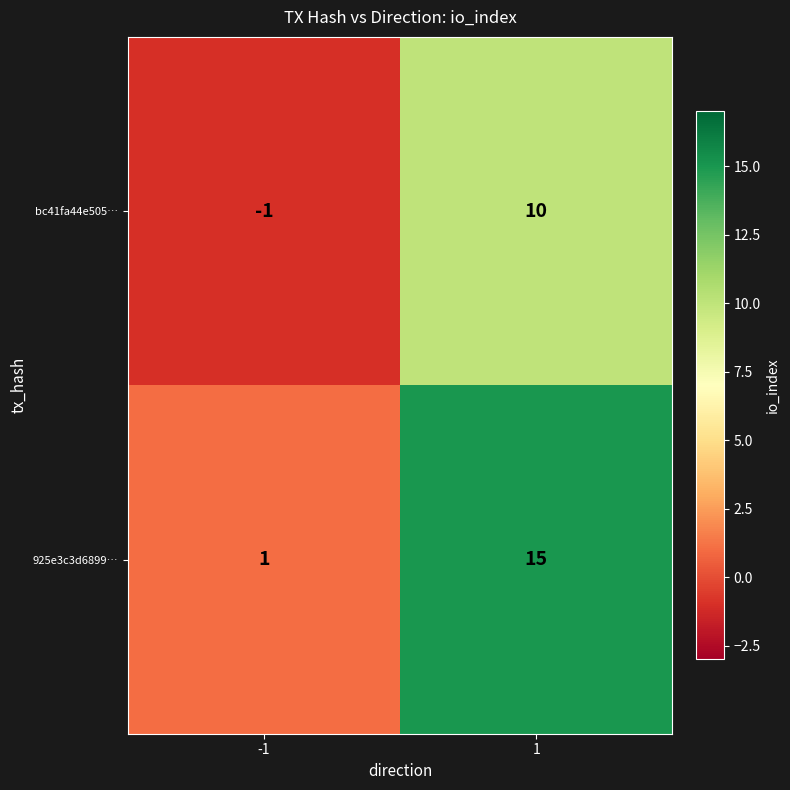

Which series has the largest total across all categories?

925e3c3d6899…